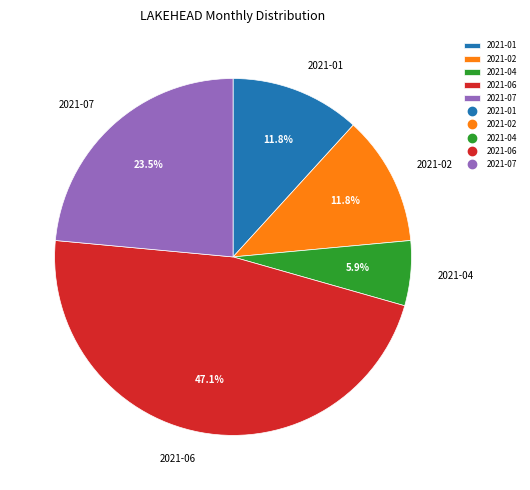

To the nearest percent, what is the difference between the largest and smallest slice percentages?

41%